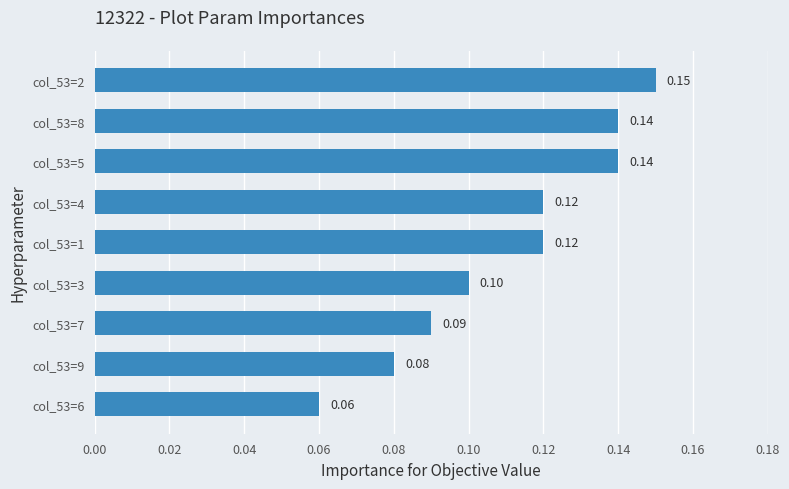

Between col_53=7 and col_53=9, which is larger?

col_53=7